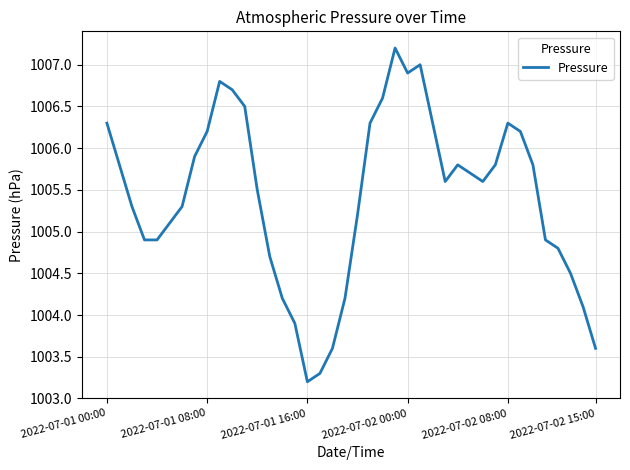

What is the greatest value displayed?

1007.2